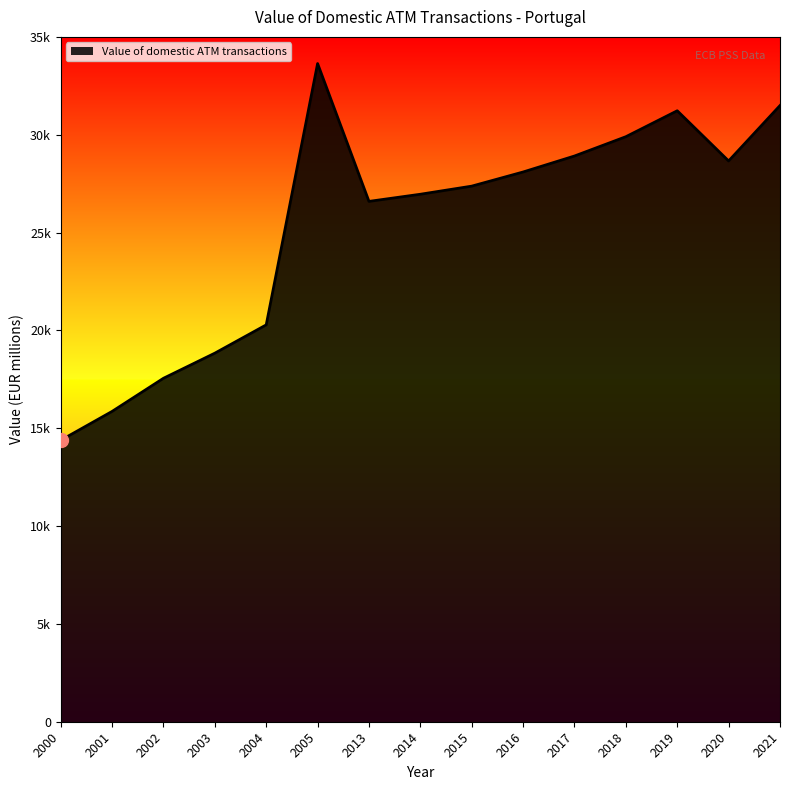

What is the difference between the maximum and minimum values?

19254.5